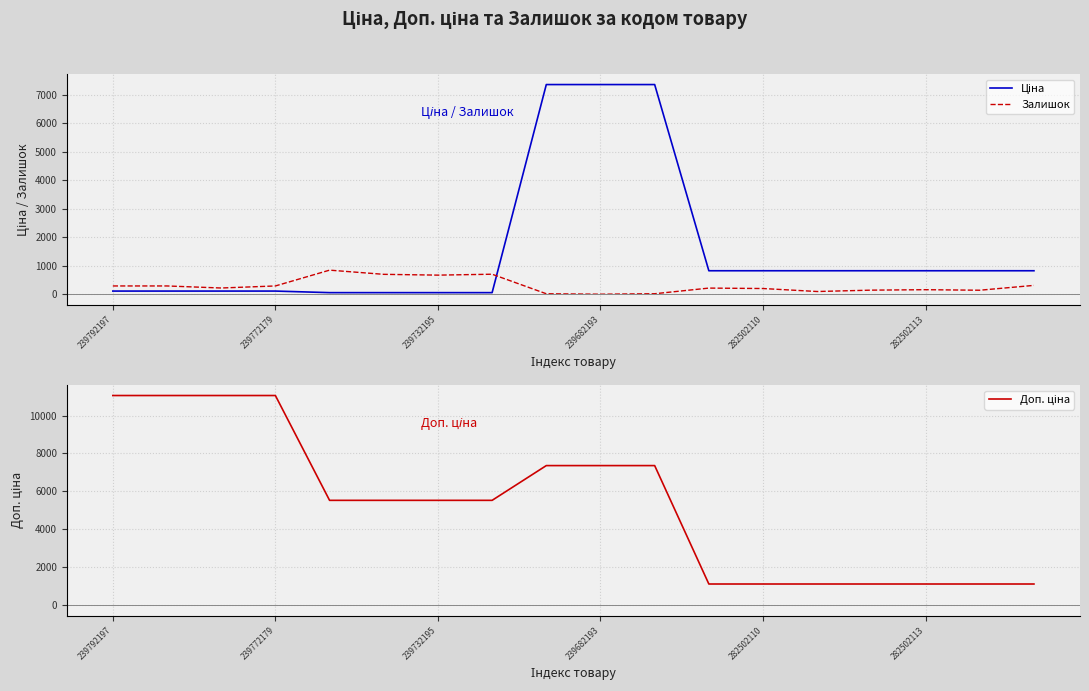

Rank the series by their maximum value, from lowest to highest.

Залишок, Ціна, Доп. ціна